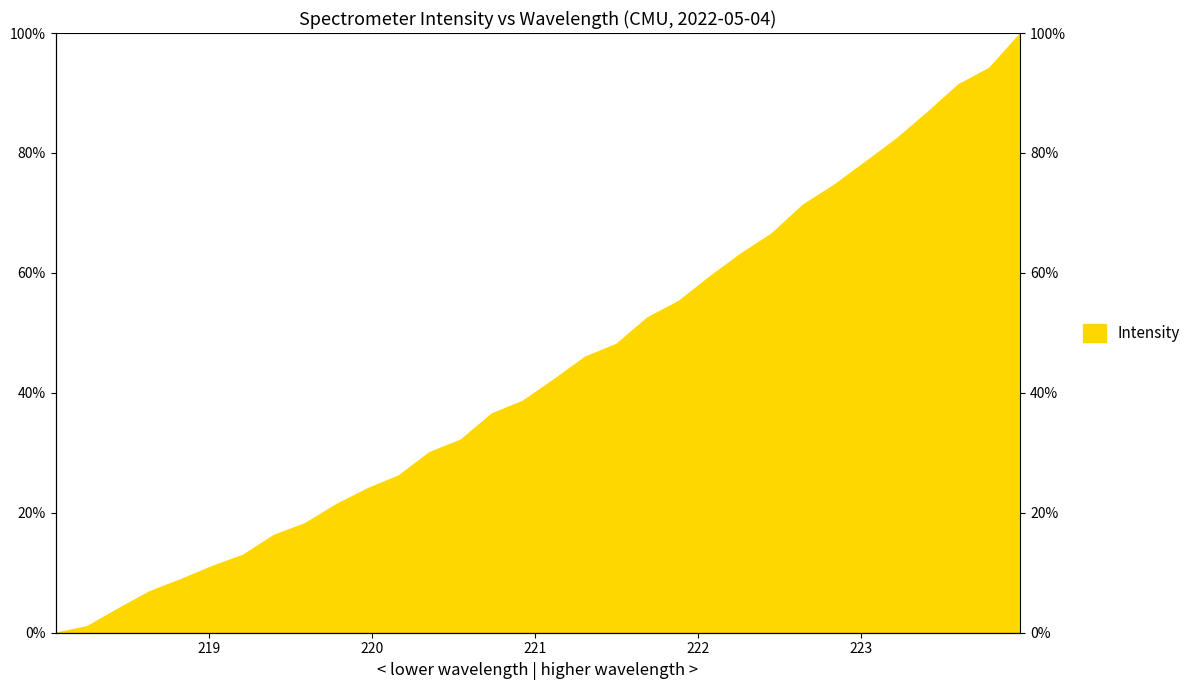

Reading left to right, transcribe all the data shown in this chart.

0.0	1.1	4.0	6.9	8.9	11.1	13.0	16.3	18.3	21.4	24.1	26.2	30.1	32.2	36.6	38.7	42.3	46.0	48.2	52.6	55.3	59.4	63.2	66.6	71.4	74.7	78.5	82.4	86.8	91.4	94.2	100.0